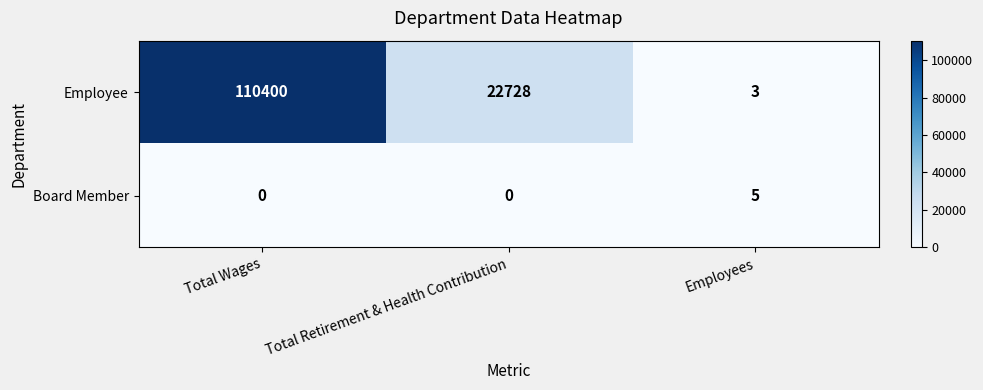

Between Total Retirement & Health Contribution and Employees, which series saw the biggest shift?

Employee